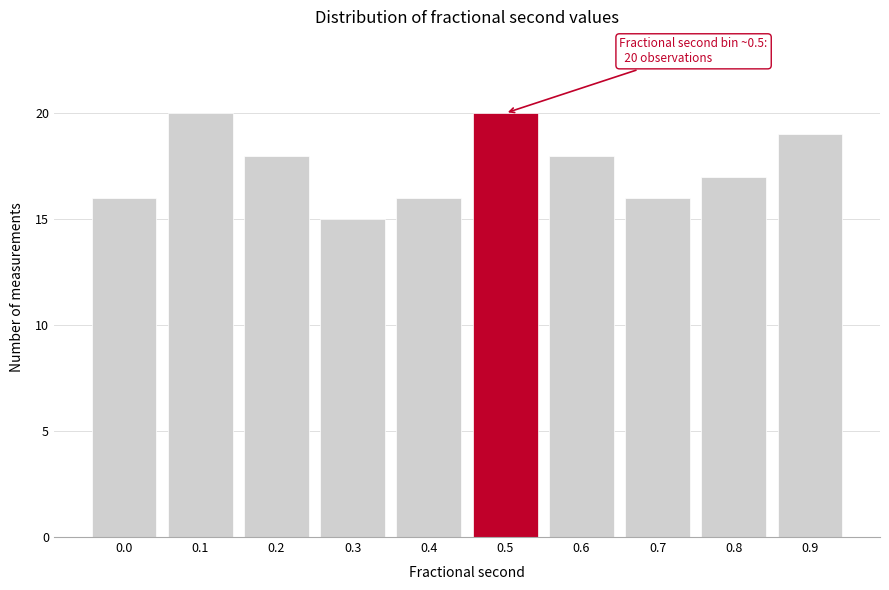

Reading left to right, transcribe all the data shown in this chart.

16	20	18	15	16	20	18	16	17	19